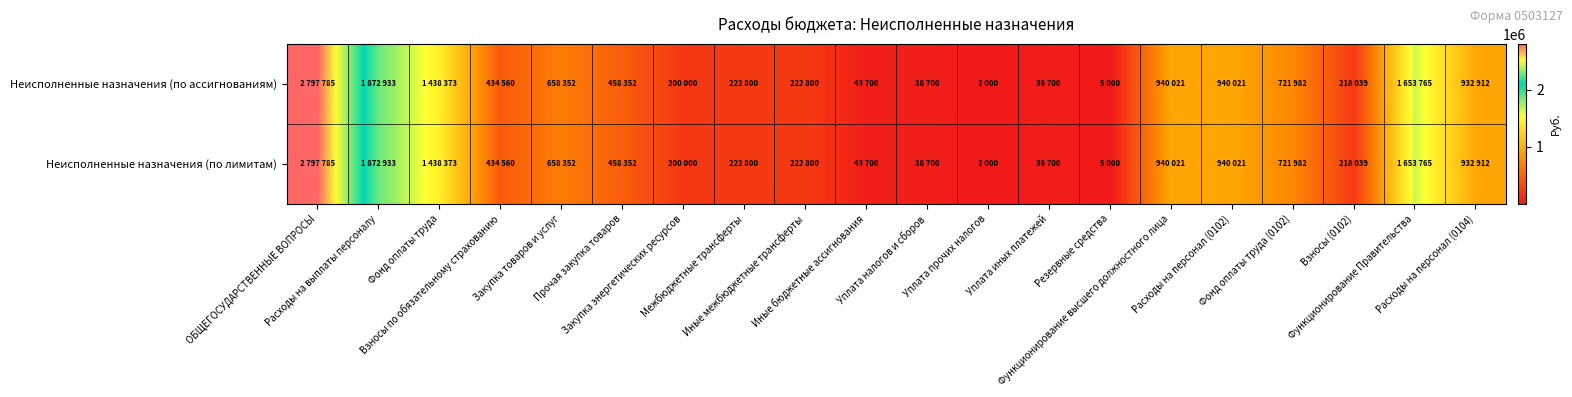

What is the maximum value shown in the chart?

2797785.3